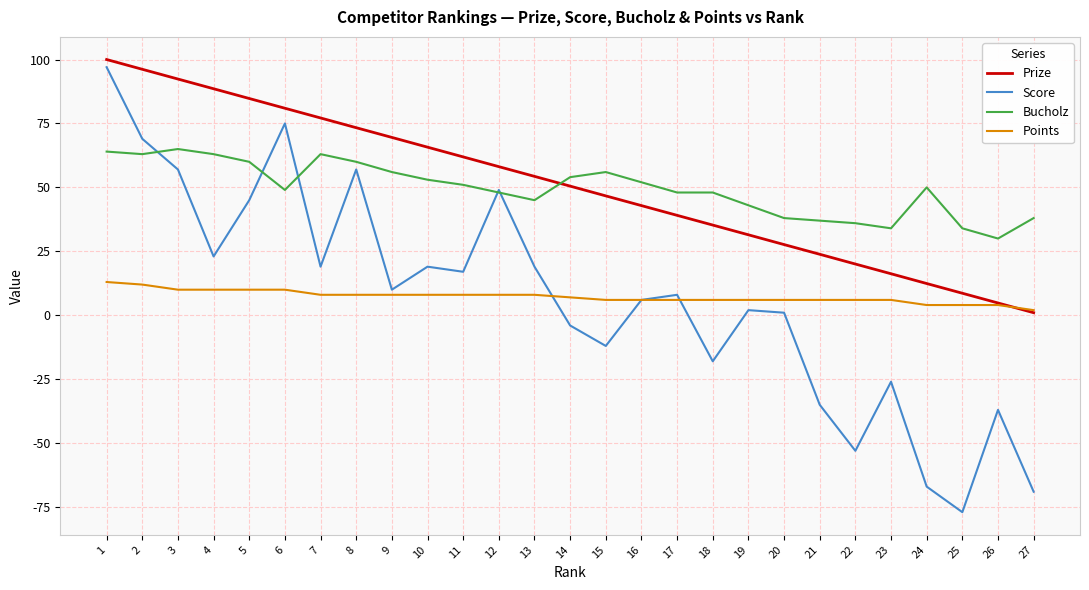

After their last crossing, which series has the higher values: Bucholz or Prize?

Bucholz